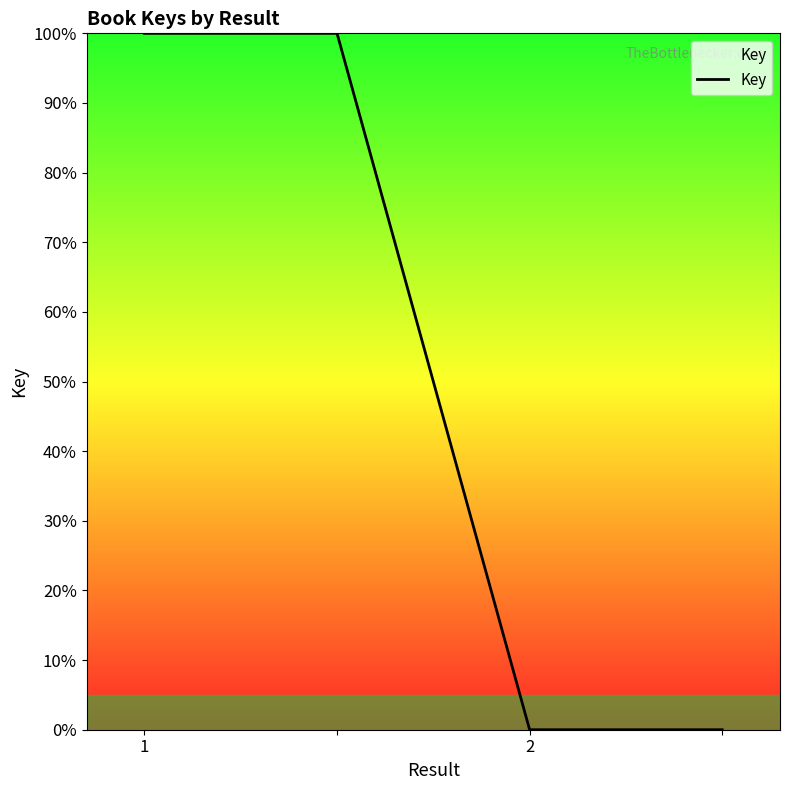

Is this an area chart (filled region under the line)?

No